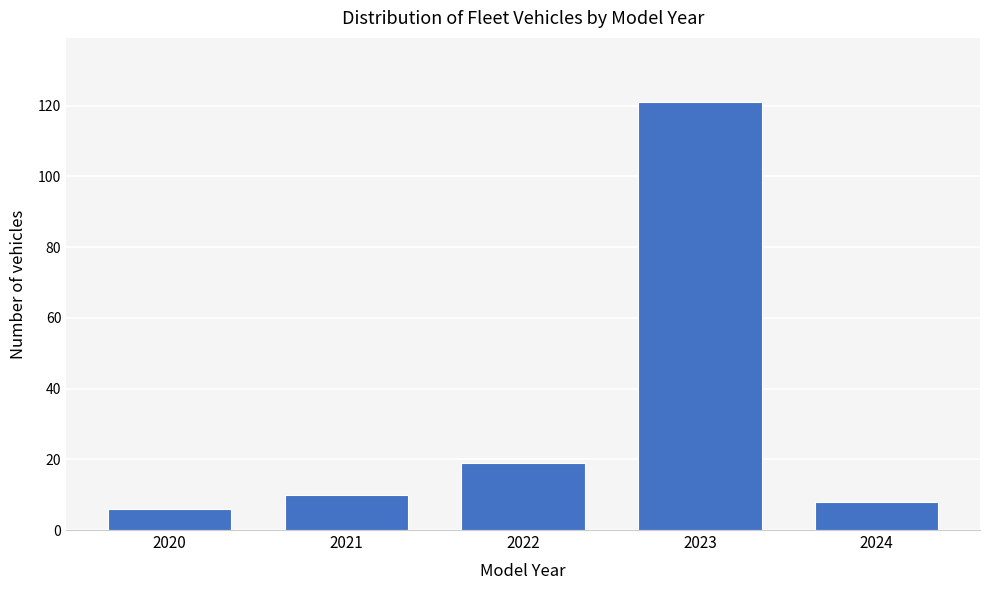

Reading left to right, transcribe all the data shown in this chart.

6	10	19	121	8